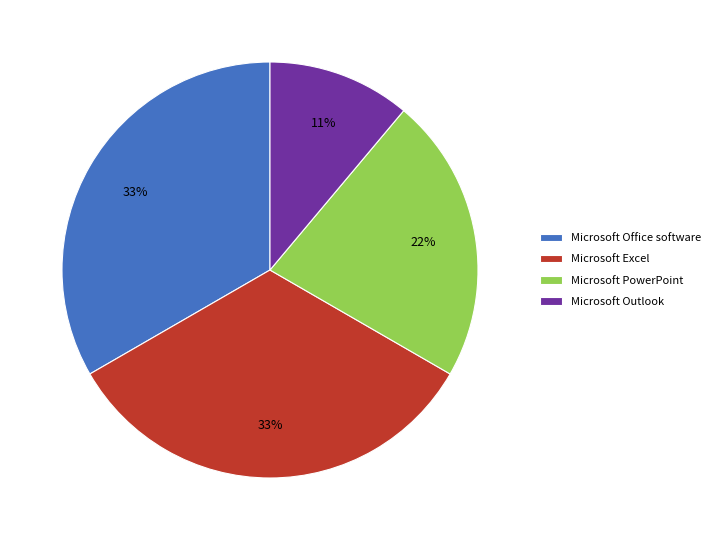

To the nearest percent, what percentage of the pie is Microsoft Excel?

33%